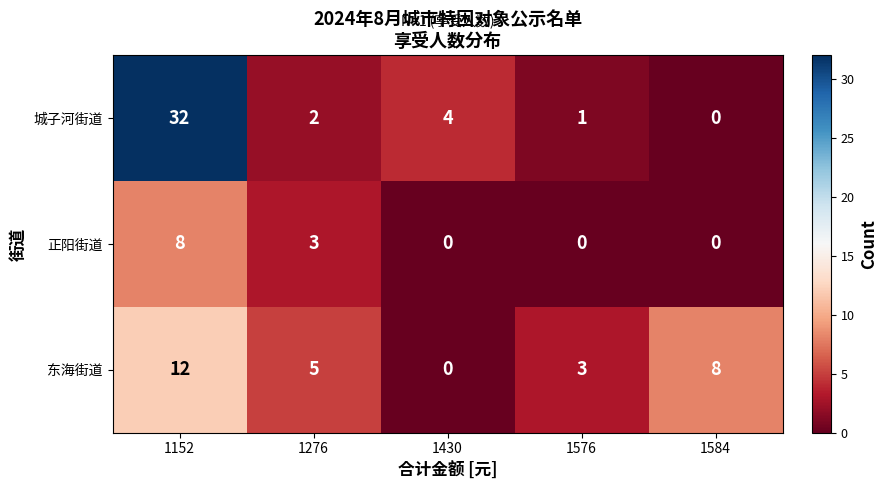

List the series in order of their overall mean, lowest first.

正阳街道, 东海街道, 城子河街道